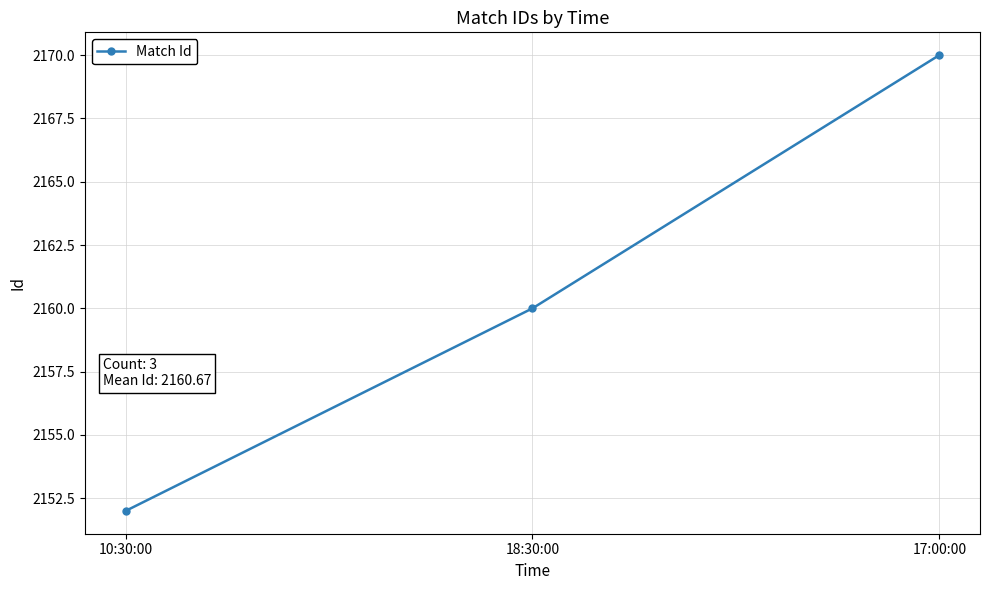

What position from the left is 17:00:00?

3